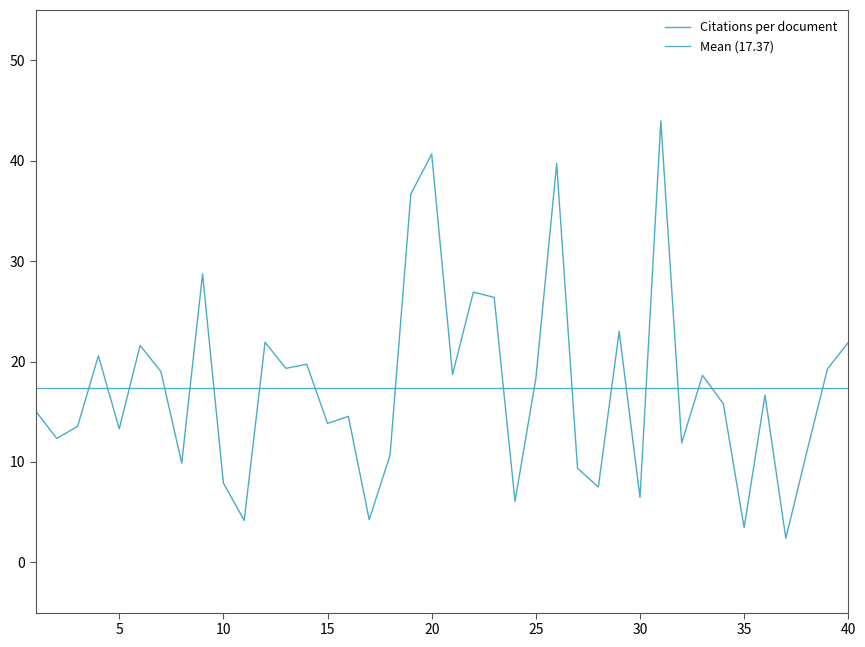

What is the smallest value displayed?

2.4